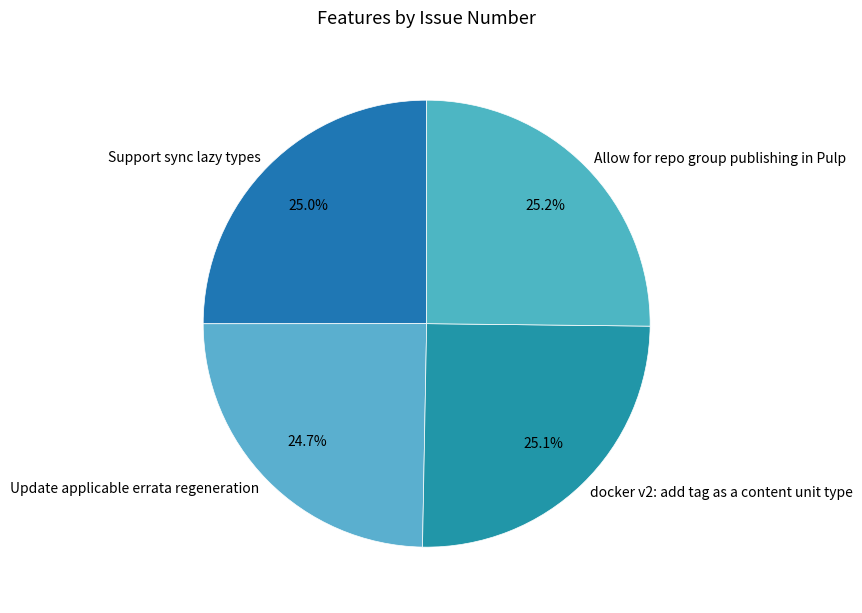

How many segments does this pie chart have?

4